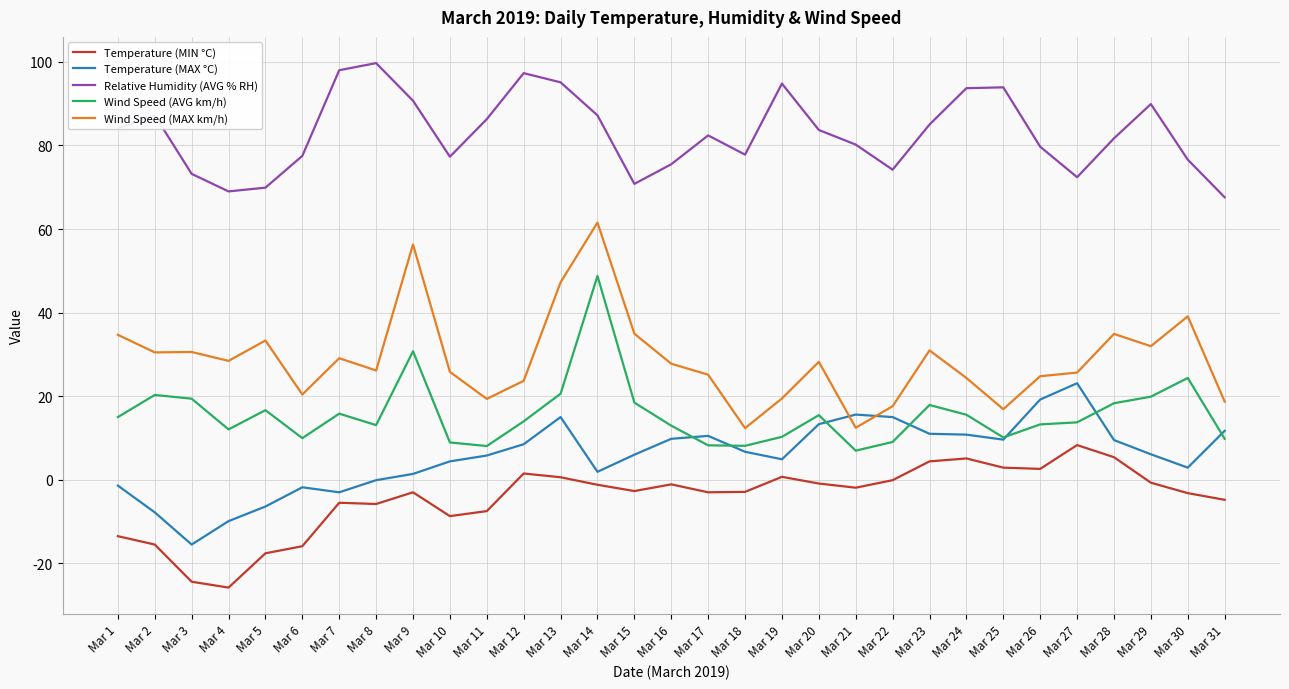

Is it true that Wind Speed (AVG km/h) equals 9.1 at Mar 22?

True